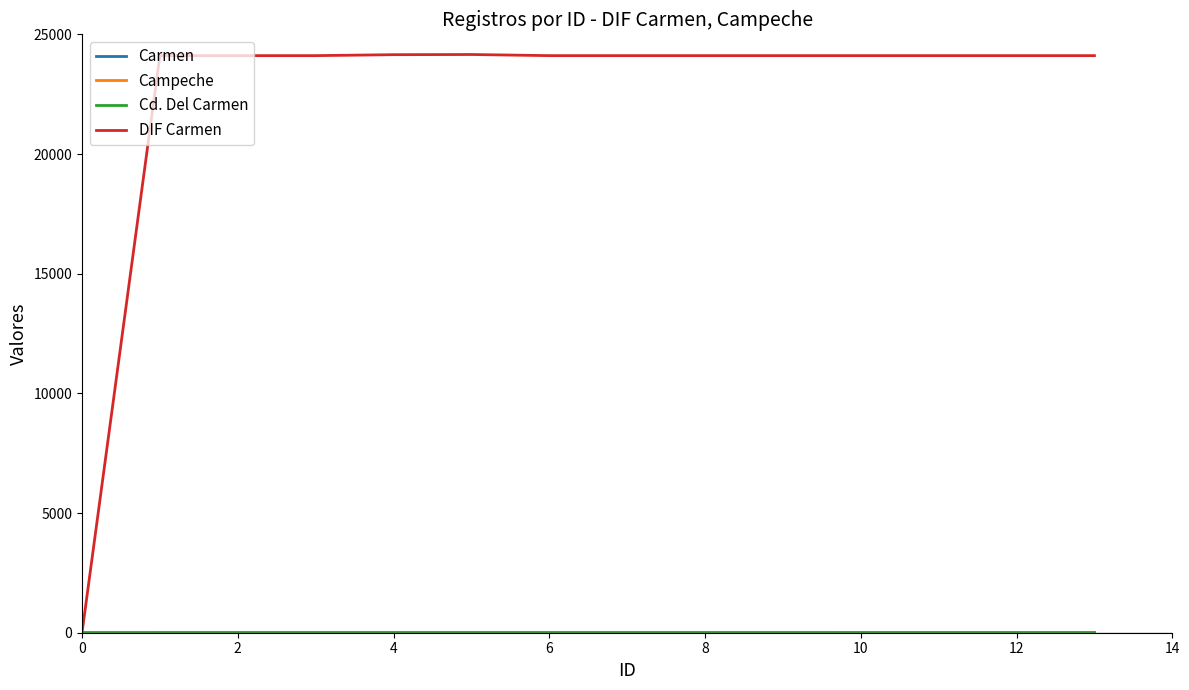

True or false: Campeche and DIF Carmen intersect in this chart.

False